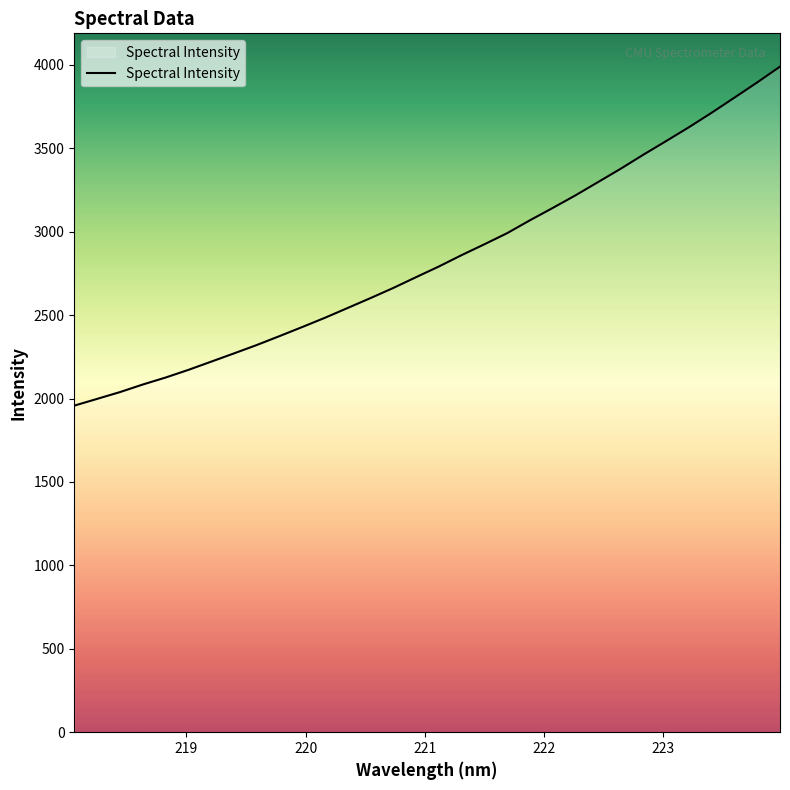

What is the maximum value shown in the chart?

3989.1